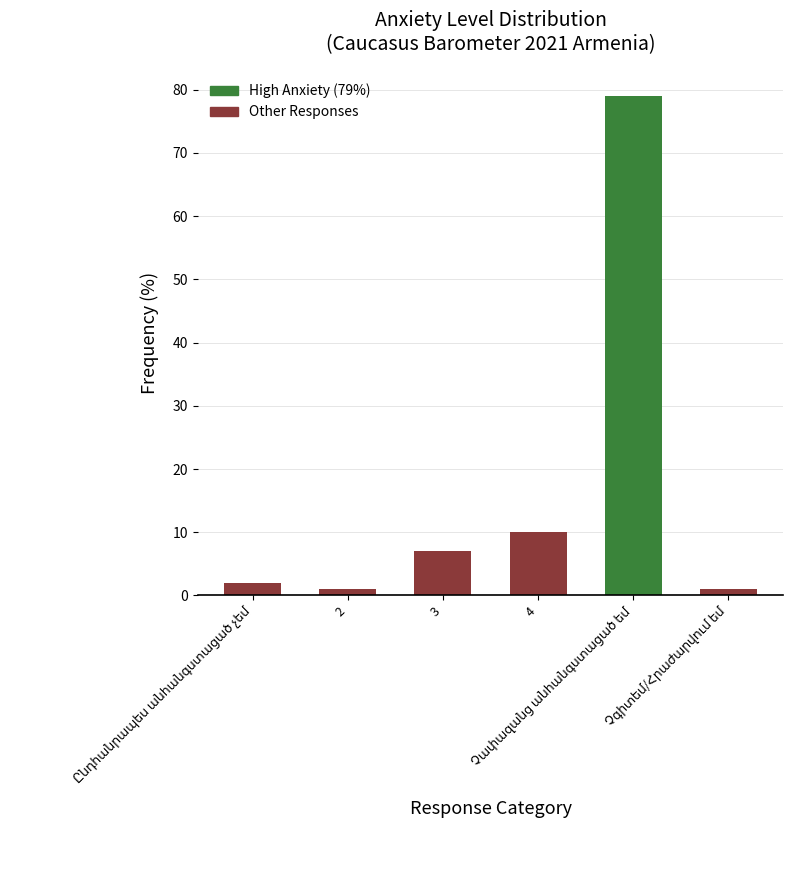

Where is the data nearest to the value 40?

4